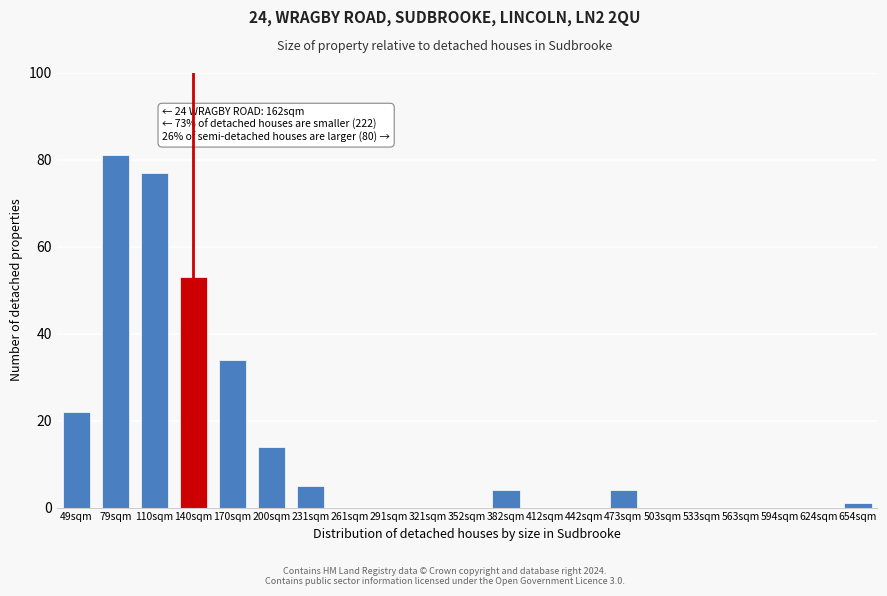

Reading left to right, extract all data points from this chart.

49sqm=22	79sqm=81	110sqm=77	140sqm=53	170sqm=34	200sqm=14	231sqm=5	261sqm=0	291sqm=0	321sqm=0	352sqm=0	382sqm=4	412sqm=0	442sqm=0	473sqm=4	503sqm=0	533sqm=0	563sqm=0	594sqm=0	624sqm=0	654sqm=1